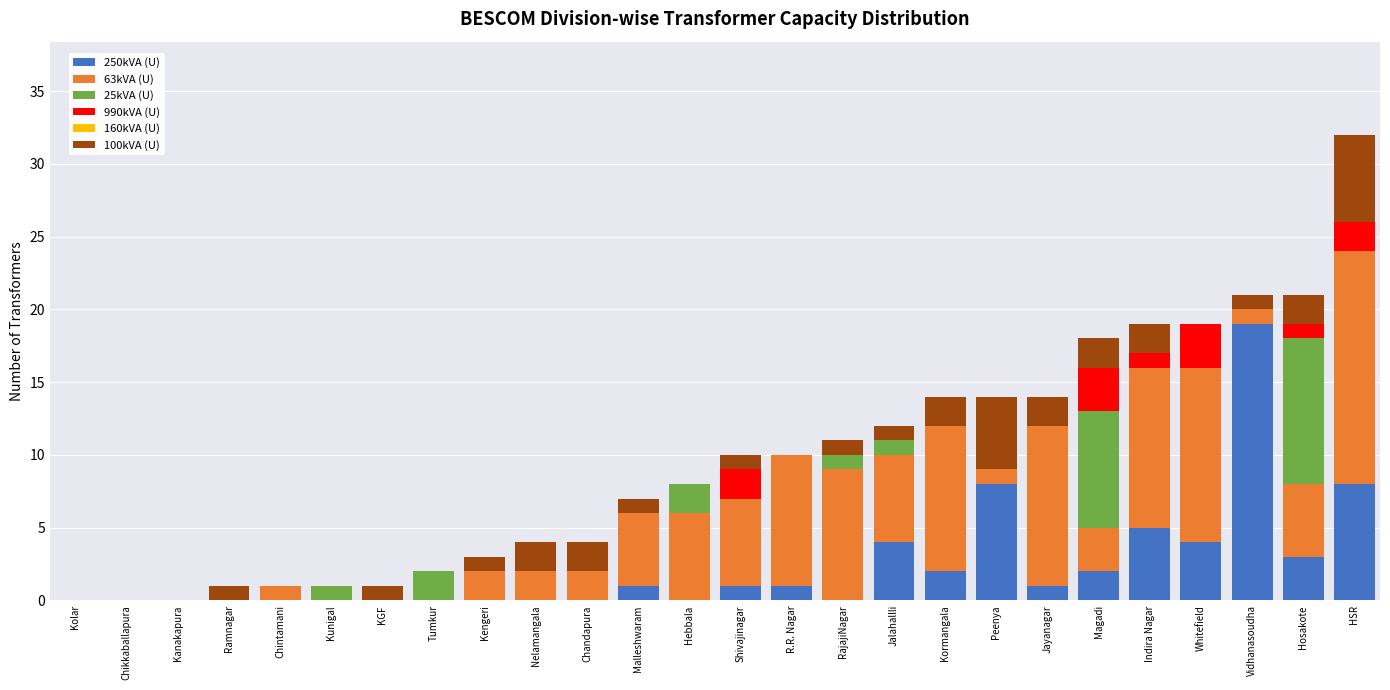

True or false: 250kVA (U) has a value of 2 at Kormangala.

True